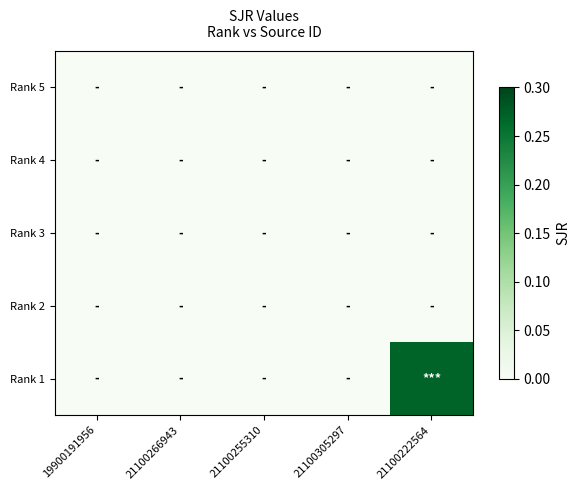

What is the total value across all series at 21100222564?

0.3